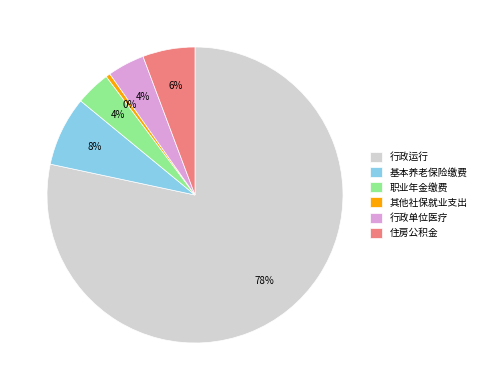

Between 基本养老保险缴费 and 住房公积金, which is larger?

基本养老保险缴费